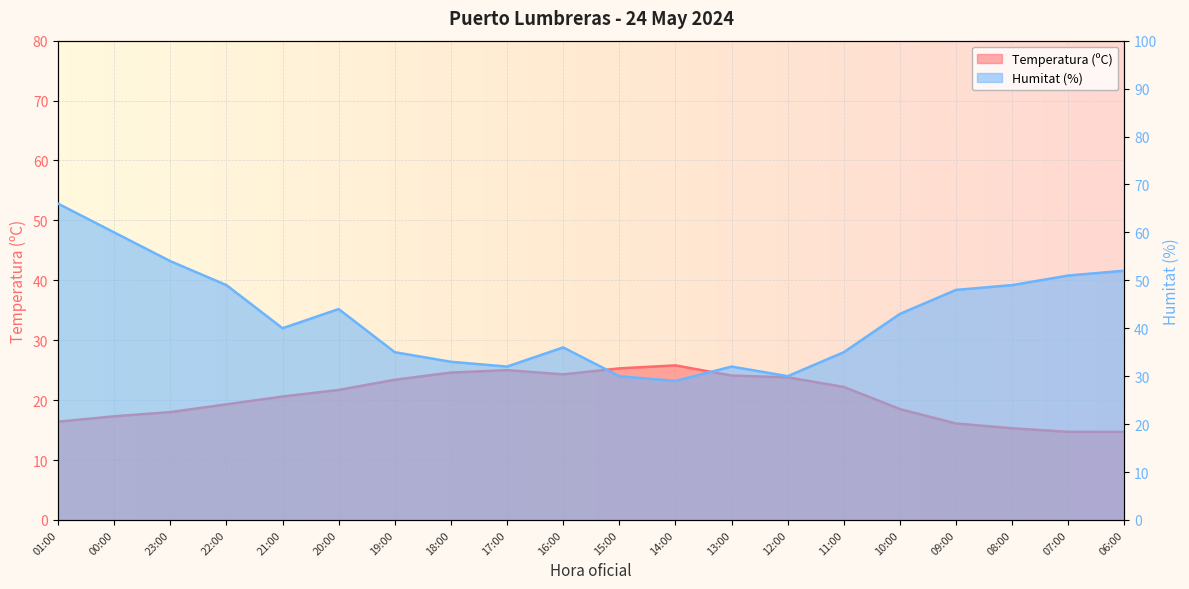

Reading left to right, extract all data points from this chart.

Temperatura (ºC): 16.4	17.3	18.0	19.3	20.6	21.7	23.4	24.6	25.0	24.3	25.3	25.8	24.1	23.8	22.2	18.5	16.1	15.3	14.7	14.7
Humitat (%): 66.0	60.0	54.0	49.0	40.0	44.0	35.0	33.0	32.0	36.0	30.0	29.0	32.0	30.0	35.0	43.0	48.0	49.0	51.0	52.0